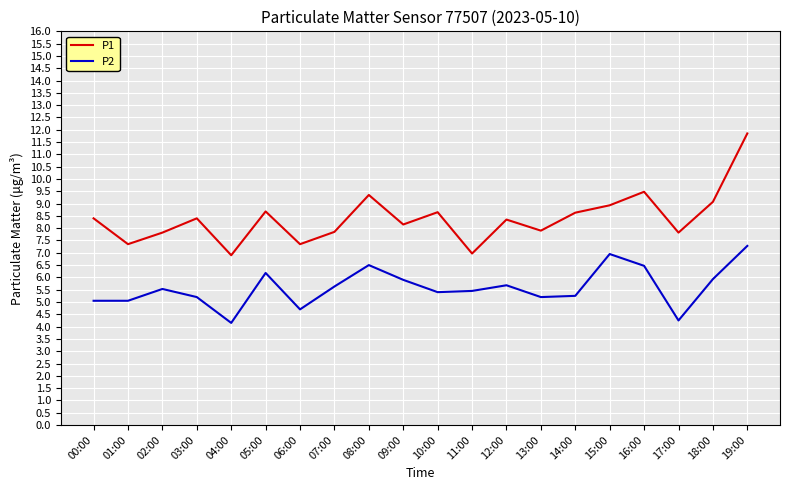

True or false: P2 has a value of 5.0 at 01:00.

True